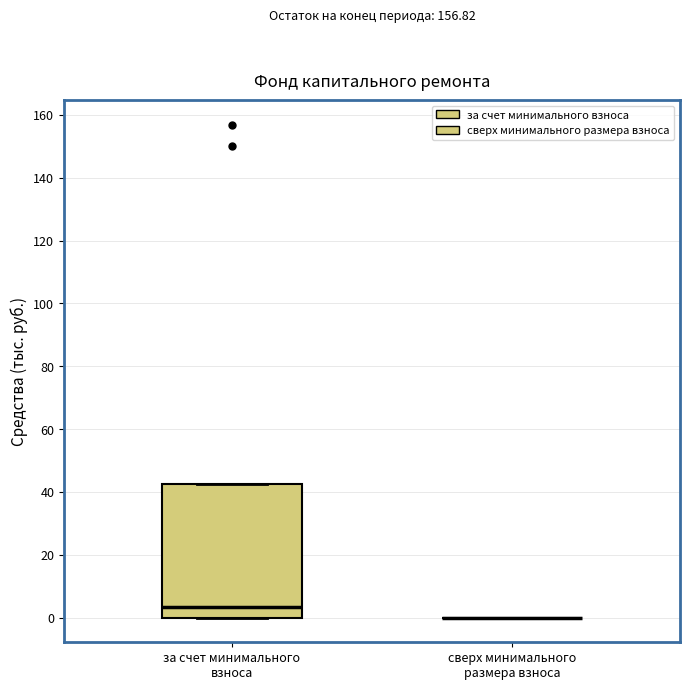

Where does the median line of the box for за счет минимального взноса sit on the y-axis? The values are not printed on the chart, so give them approximately, as read against the axis.

4